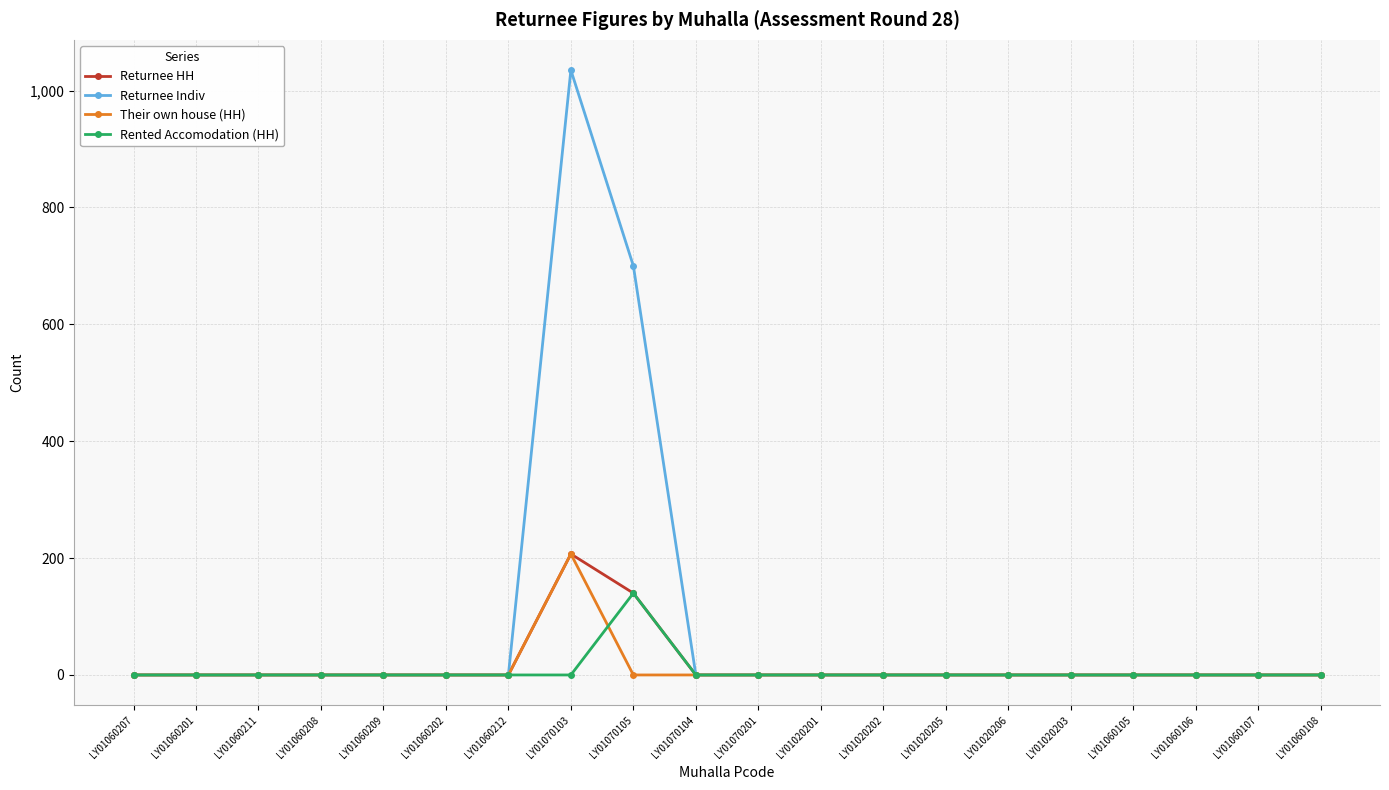

Is it true that Returnee HH equals 0 at LY01020201?

True